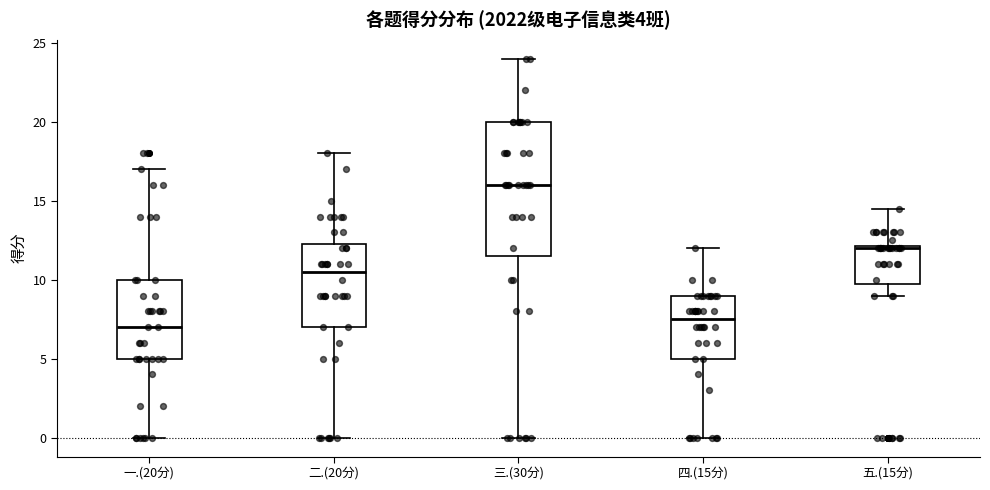

Which box is the tallest, from its lower edge to its upper edge?

三.(30分)